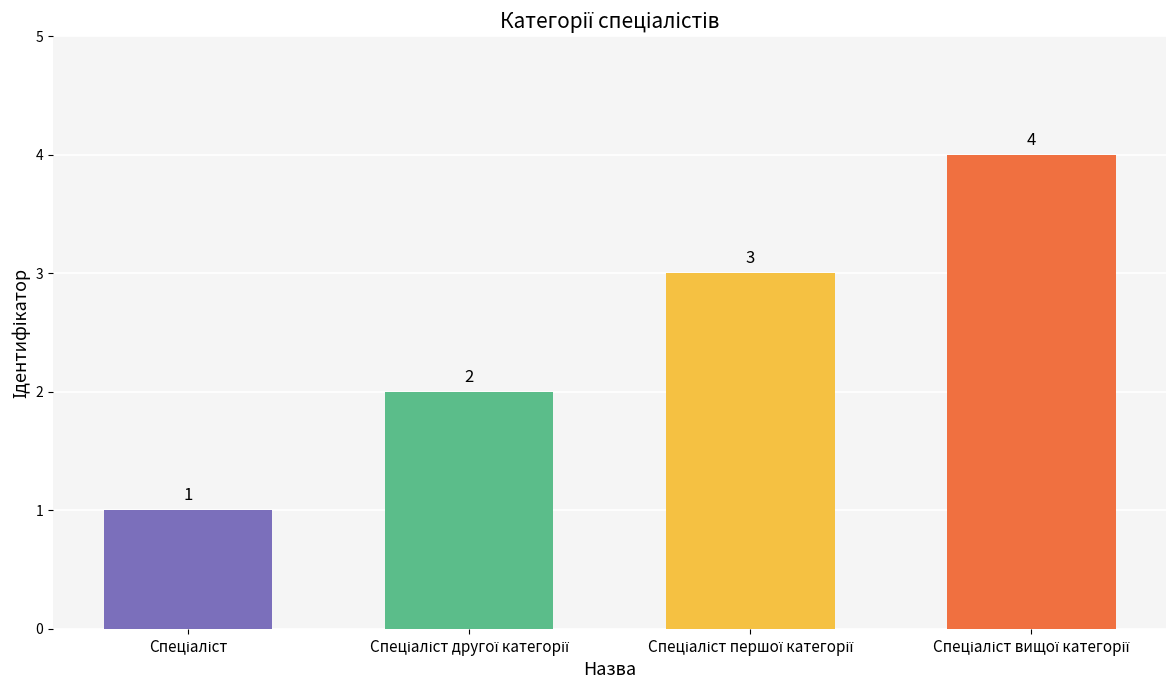

What is the value of the 1st bar from the left?

1